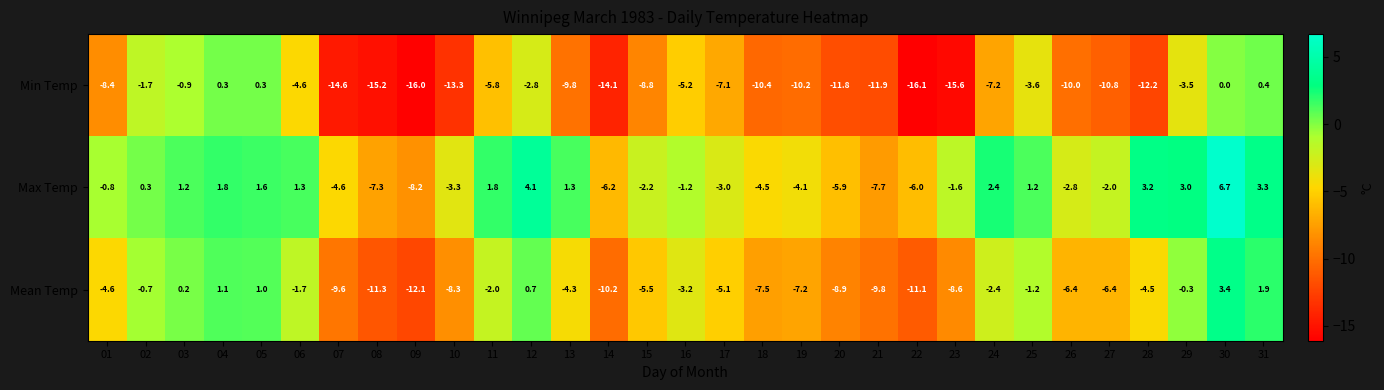

The value of Max Temp at 27 is -2.0. True or false?

True